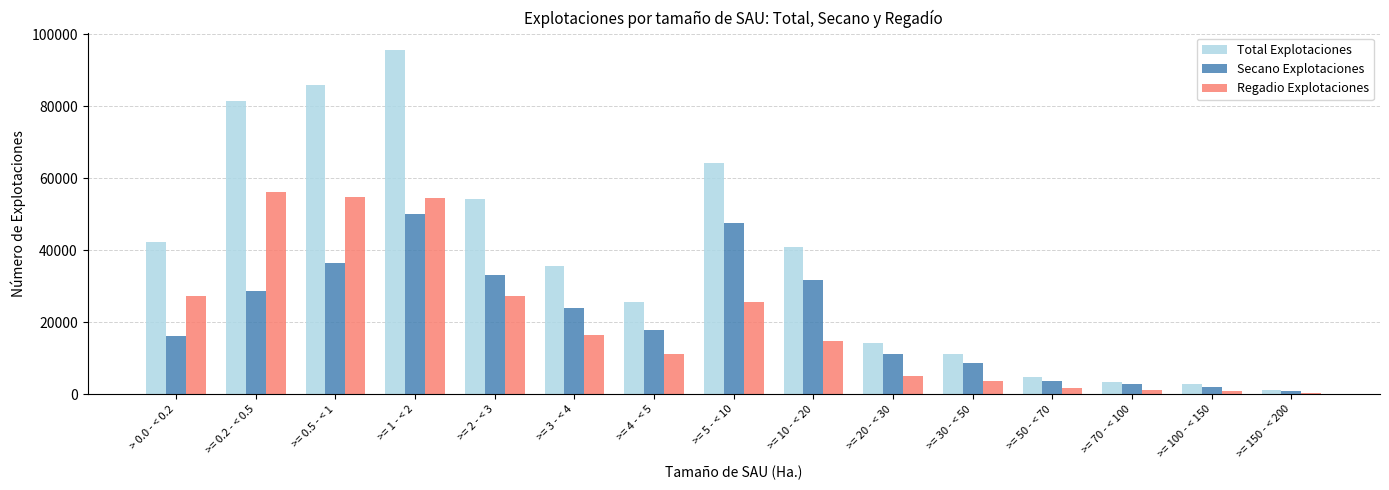

What are all the series names shown in the legend?

Total Explotaciones, Secano Explotaciones, Regadio Explotaciones